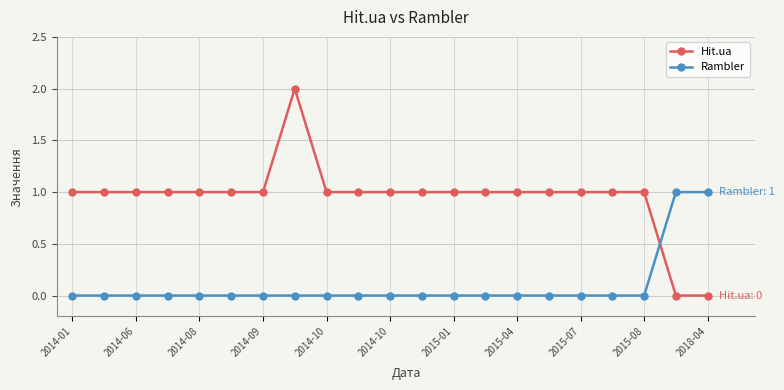

What is the value of the Hit.ua point at the 9th from the left?

1